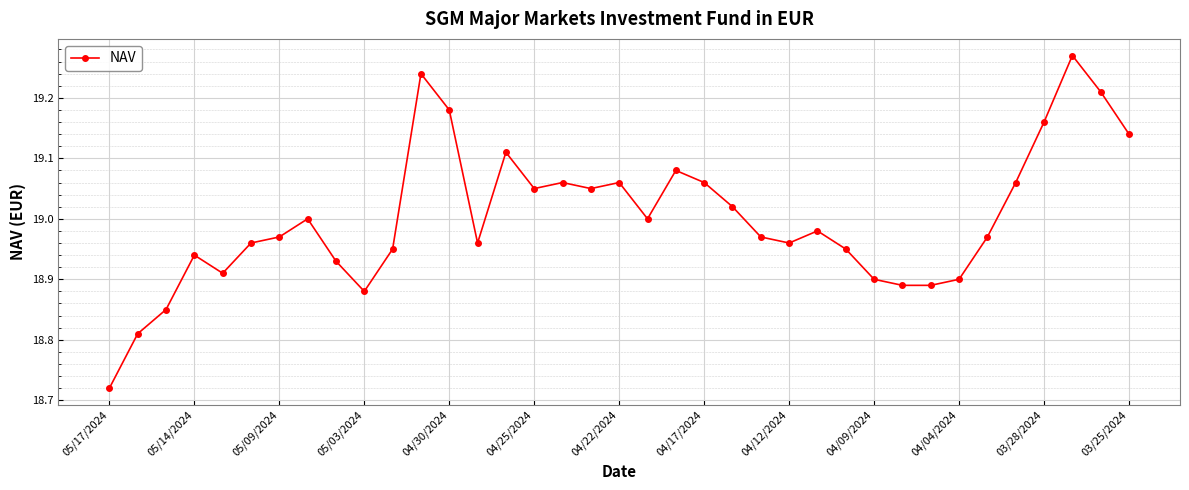

What is the difference between the second highest and second lowest values?

0.4